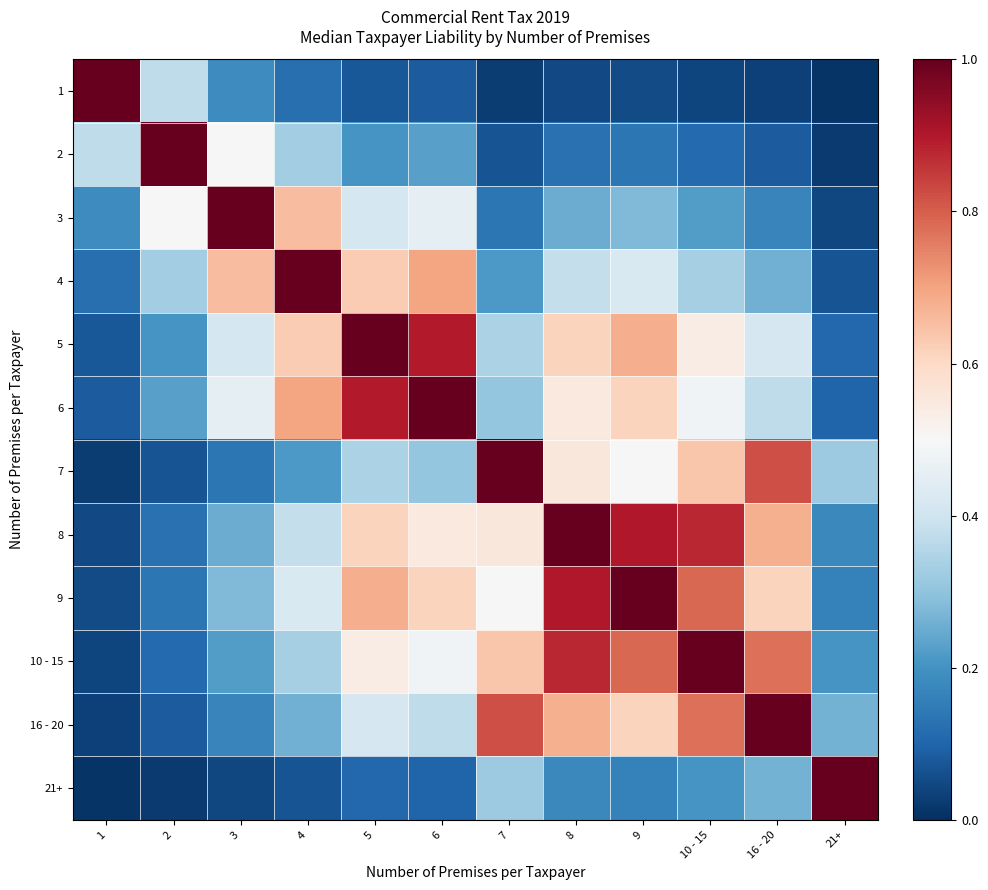

Reading left to right, extract all data points from this chart.

1: 1=1.0	2=0.4	3=0.2	4=0.1	5=0.1	6=0.1	7=0.0	8=0.0	9=0.1	10 - 15=0.0	16 - 20=0.0	21+=0.0
2: 1=0.4	2=1.0	3=0.5	4=0.3	5=0.2	6=0.2	7=0.1	8=0.1	9=0.1	10 - 15=0.1	16 - 20=0.1	21+=0.0
3: 1=0.2	2=0.5	3=1.0	4=0.7	5=0.4	6=0.5	7=0.1	8=0.3	9=0.3	10 - 15=0.2	16 - 20=0.2	21+=0.0
4: 1=0.1	2=0.3	3=0.7	4=1.0	5=0.6	6=0.7	7=0.2	8=0.4	9=0.4	10 - 15=0.3	16 - 20=0.3	21+=0.1
5: 1=0.1	2=0.2	3=0.4	4=0.6	5=1.0	6=0.9	7=0.3	8=0.6	9=0.7	10 - 15=0.5	16 - 20=0.4	21+=0.1
6: 1=0.1	2=0.2	3=0.5	4=0.7	5=0.9	6=1.0	7=0.3	8=0.5	9=0.6	10 - 15=0.5	16 - 20=0.4	21+=0.1
7: 1=0.0	2=0.1	3=0.1	4=0.2	5=0.3	6=0.3	7=1.0	8=0.6	9=0.5	10 - 15=0.6	16 - 20=0.8	21+=0.3
8: 1=0.0	2=0.1	3=0.3	4=0.4	5=0.6	6=0.5	7=0.6	8=1.0	9=0.9	10 - 15=0.9	16 - 20=0.7	21+=0.2
9: 1=0.1	2=0.1	3=0.3	4=0.4	5=0.7	6=0.6	7=0.5	8=0.9	9=1.0	10 - 15=0.8	16 - 20=0.6	21+=0.2
10 - 15: 1=0.0	2=0.1	3=0.2	4=0.3	5=0.5	6=0.5	7=0.6	8=0.9	9=0.8	10 - 15=1.0	16 - 20=0.8	21+=0.2
16 - 20: 1=0.0	2=0.1	3=0.2	4=0.3	5=0.4	6=0.4	7=0.8	8=0.7	9=0.6	10 - 15=0.8	16 - 20=1.0	21+=0.3
21+: 1=0.0	2=0.0	3=0.0	4=0.1	5=0.1	6=0.1	7=0.3	8=0.2	9=0.2	10 - 15=0.2	16 - 20=0.3	21+=1.0